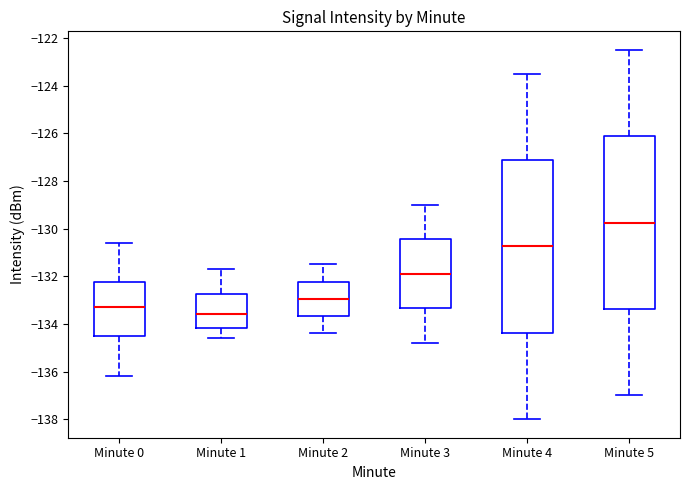

Which box has the lowest median line?

Minute 1